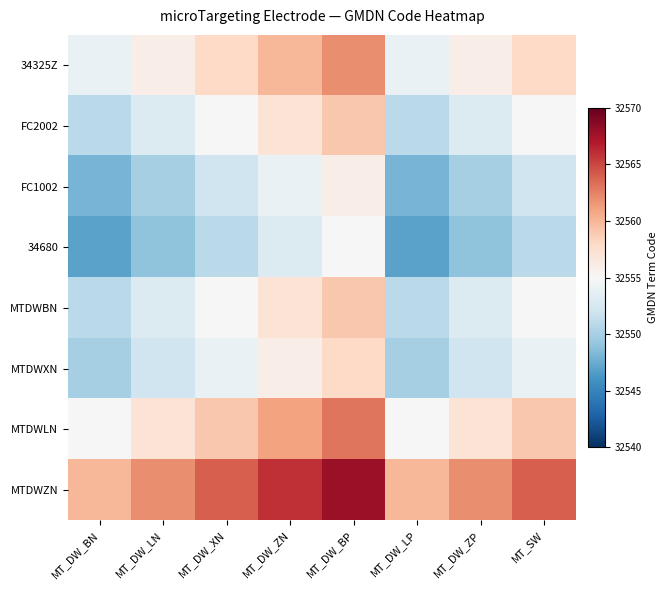

Rank the series by their maximum value, from lowest to highest.

34680, FC1002, MTDWXN, FC2002, MTDWBN, 34325Z, MTDWLN, MTDWZN